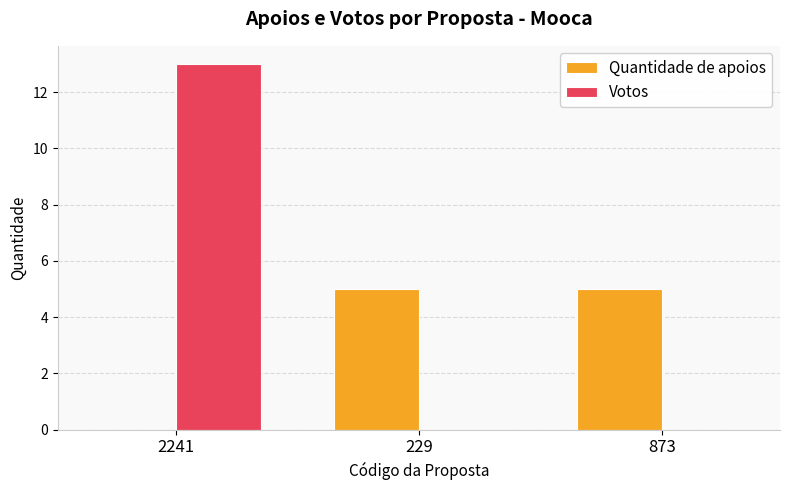

What is the highest value of the Votos series?

13